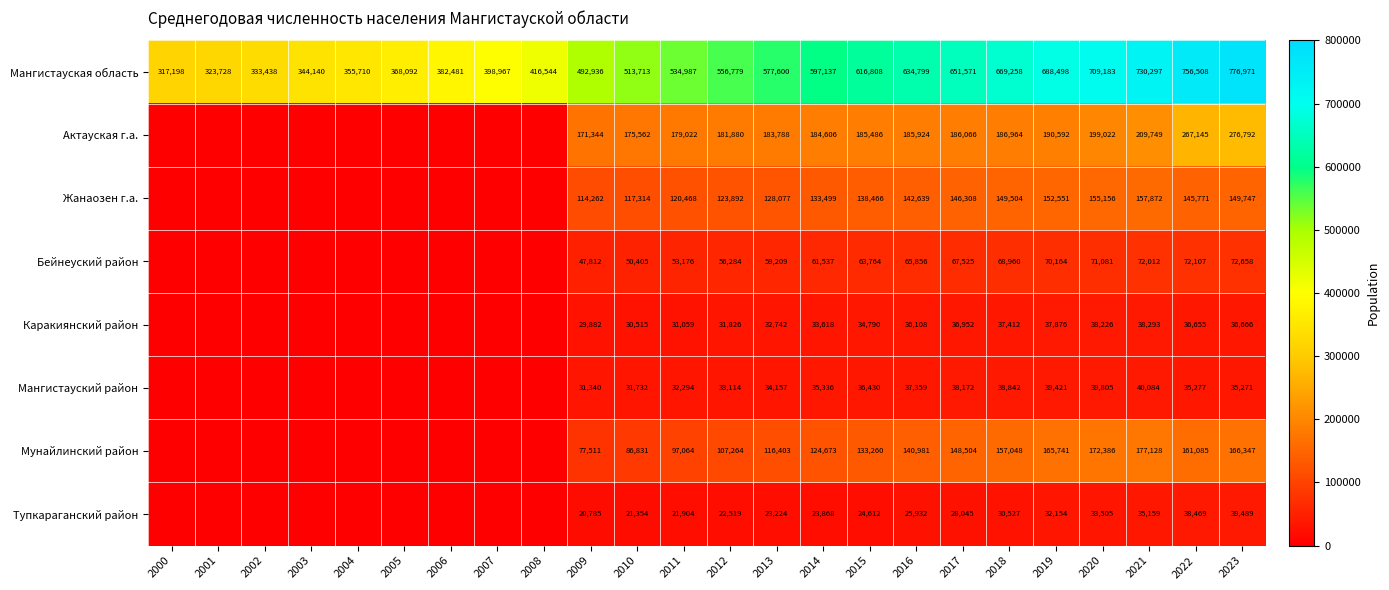

Rank the series at 2021 from lowest to highest value.

Тупкараганский район, Каракиянский район, Мангистауский район, Бейнеуский район, Жанаозен г.а., Мунайлинский район, Актауская г.а., Мангистауская область